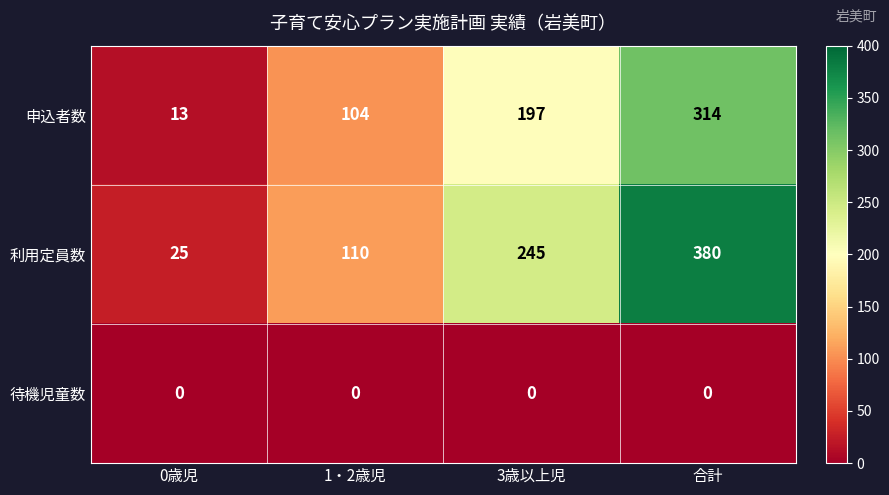

Which series has the largest total across all categories?

利用定員数